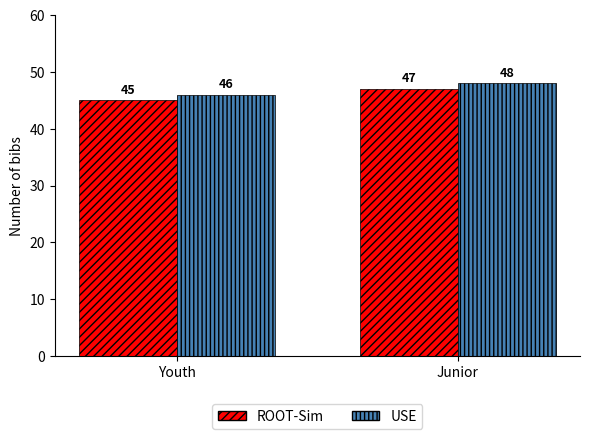

Is the value of USE at Youth greater than the value of ROOT-Sim at Youth?

Yes